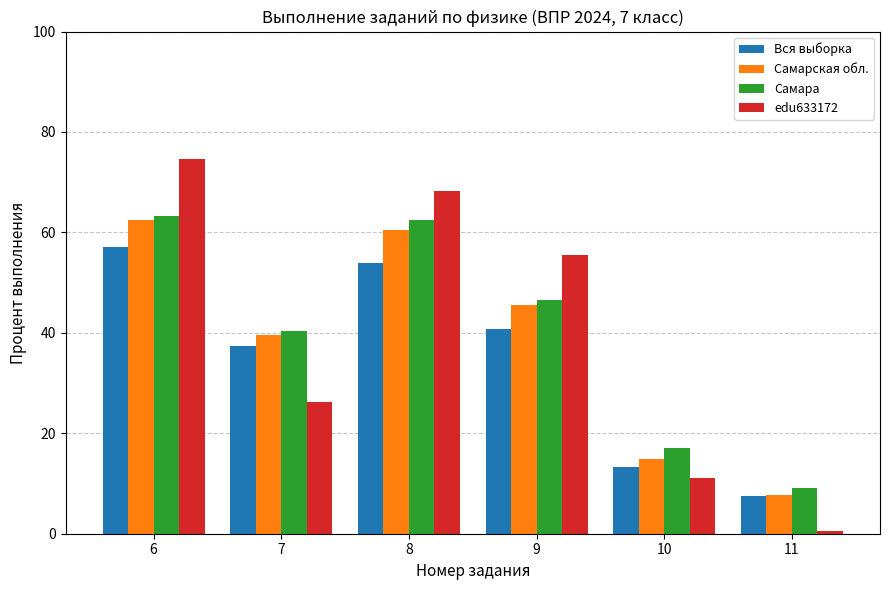

How many data points in edu633172 are above 55?

3